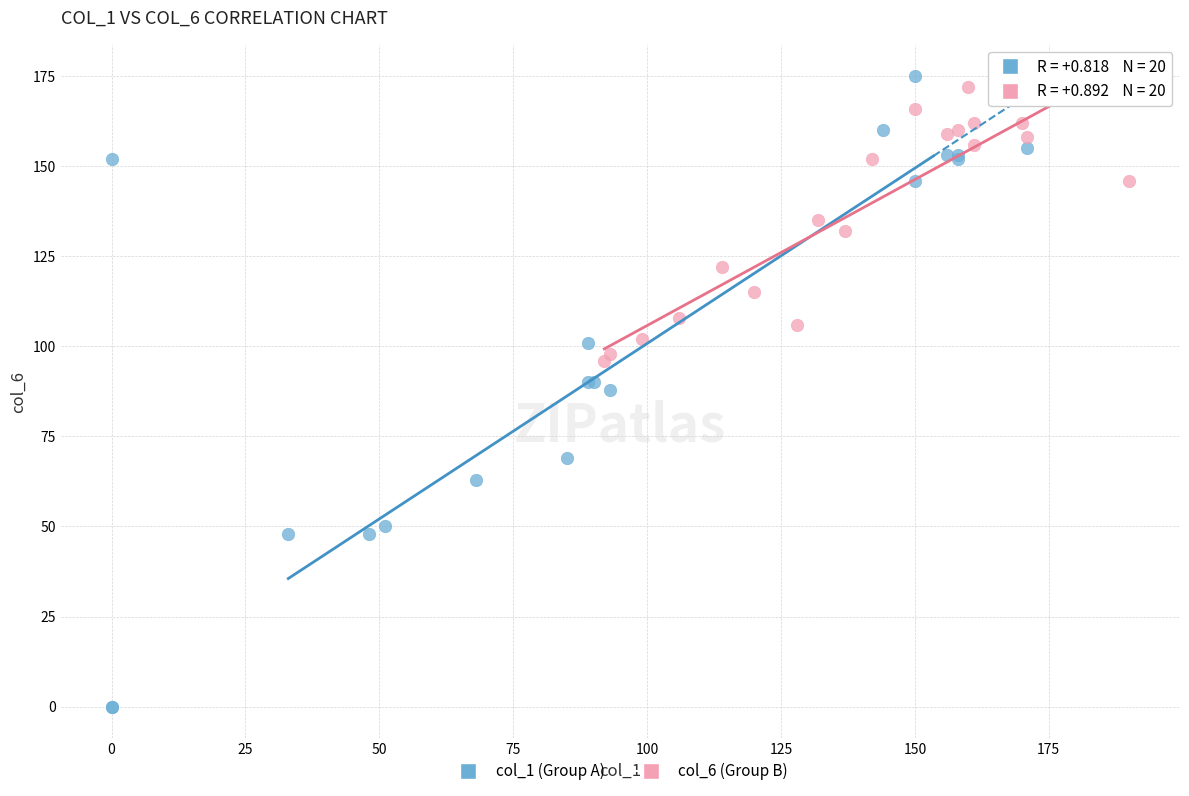

What are all the series names shown in the legend?

col_1 (Group A), col_6 (Group B)